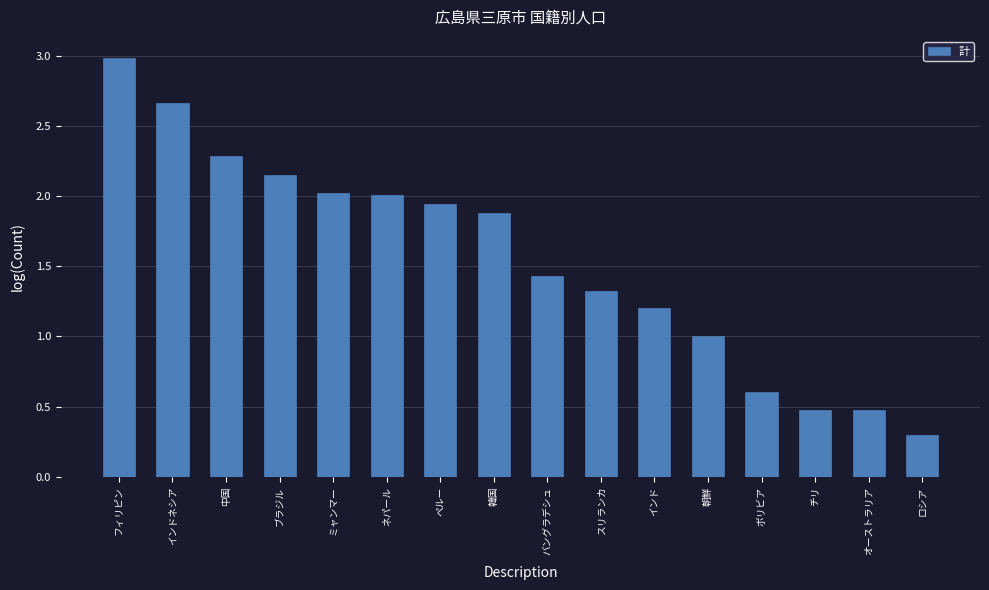

At which category does the chart reach its peak across all series?

フィリピン